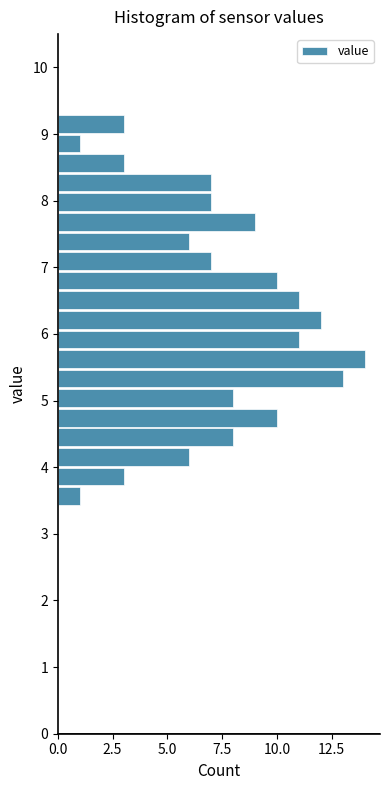

Read against the y-axis, roughly where is the centre of the longest bar?

5.6